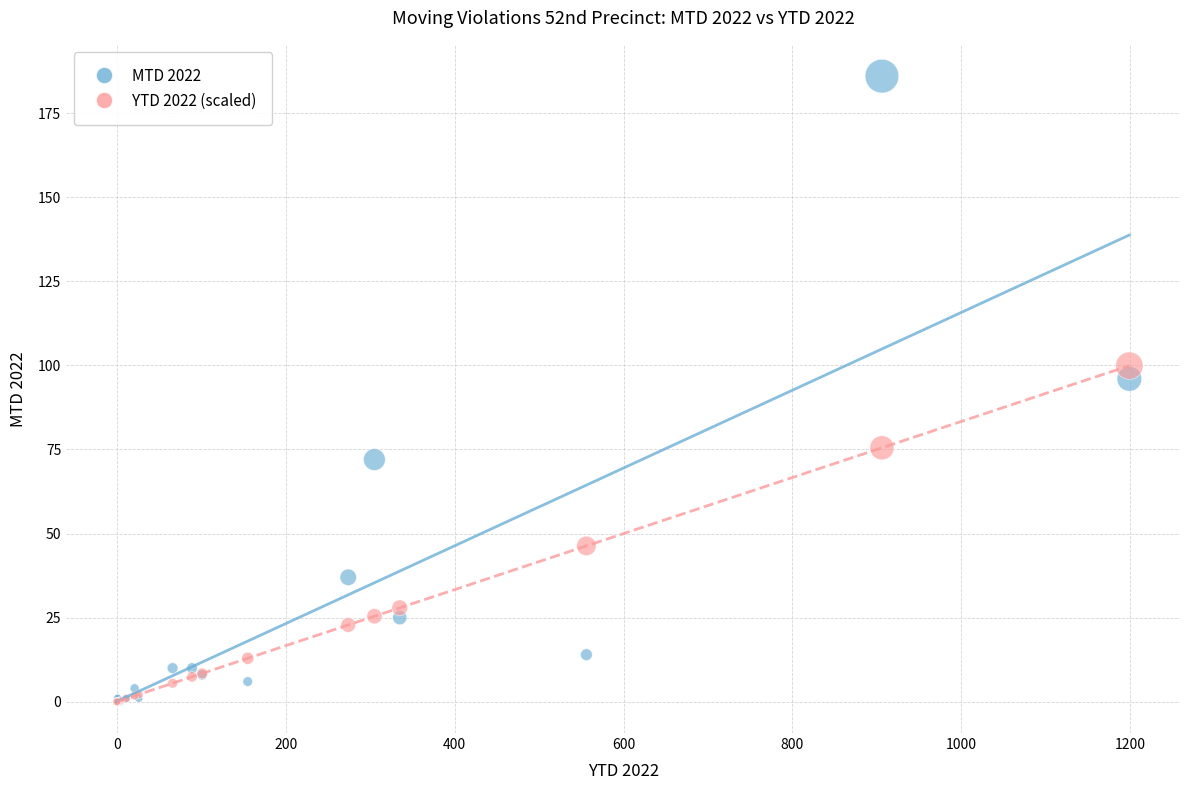

What are all the series names shown in the legend?

MTD 2022, YTD 2022 (scaled)